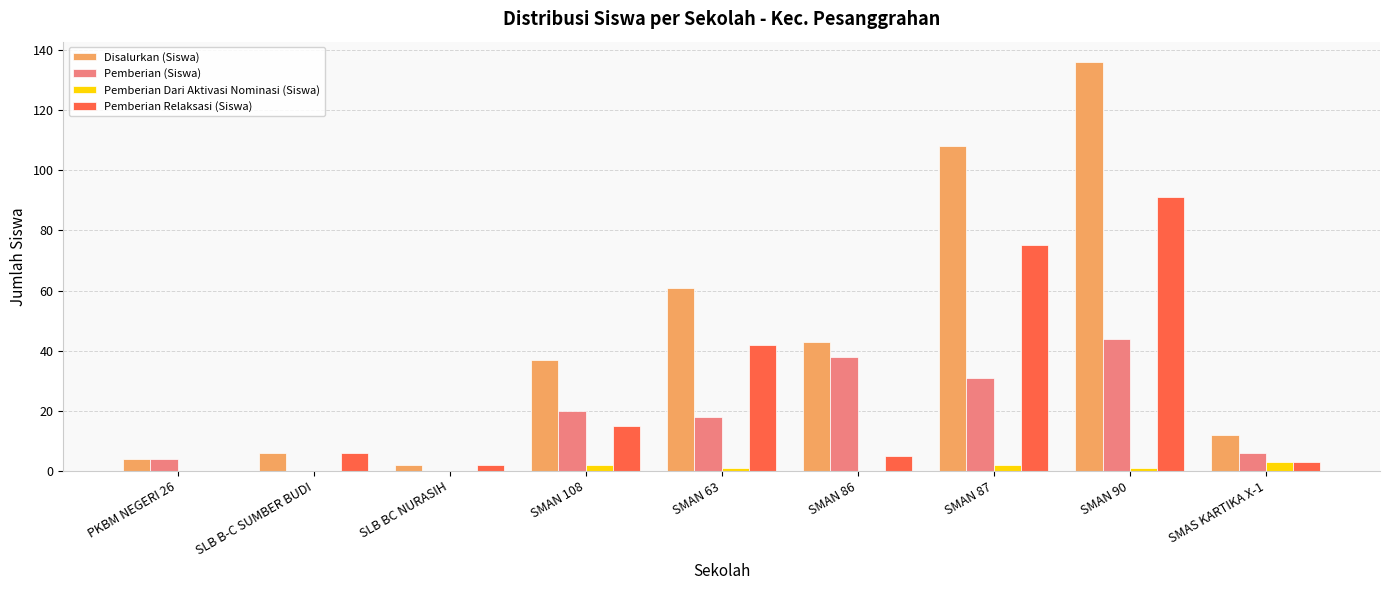

Reading left to right, list all the values displayed in this chart.

Disalurkan (Siswa): PKBM NEGERI 26=4	SLB B-C SUMBER BUDI=6	SLB BC NURASIH=2	SMAN 108=37	SMAN 63=61	SMAN 86=43	SMAN 87=108	SMAN 90=136	SMAS KARTIKA X-1=12
Pemberian (Siswa): PKBM NEGERI 26=4	SLB B-C SUMBER BUDI=0	SLB BC NURASIH=0	SMAN 108=20	SMAN 63=18	SMAN 86=38	SMAN 87=31	SMAN 90=44	SMAS KARTIKA X-1=6
Pemberian Dari Aktivasi Nominasi (Siswa): PKBM NEGERI 26=0	SLB B-C SUMBER BUDI=0	SLB BC NURASIH=0	SMAN 108=2	SMAN 63=1	SMAN 86=0	SMAN 87=2	SMAN 90=1	SMAS KARTIKA X-1=3
Pemberian Relaksasi (Siswa): PKBM NEGERI 26=0	SLB B-C SUMBER BUDI=6	SLB BC NURASIH=2	SMAN 108=15	SMAN 63=42	SMAN 86=5	SMAN 87=75	SMAN 90=91	SMAS KARTIKA X-1=3